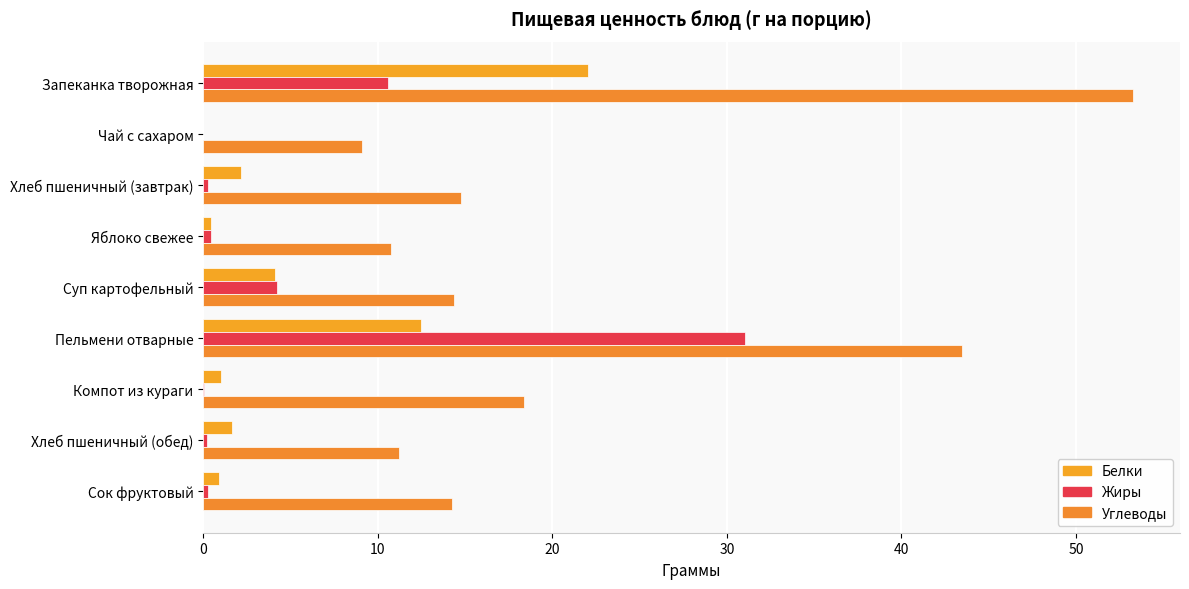

Rank the series by their maximum value, from lowest to highest.

Белки, Жиры, Углеводы